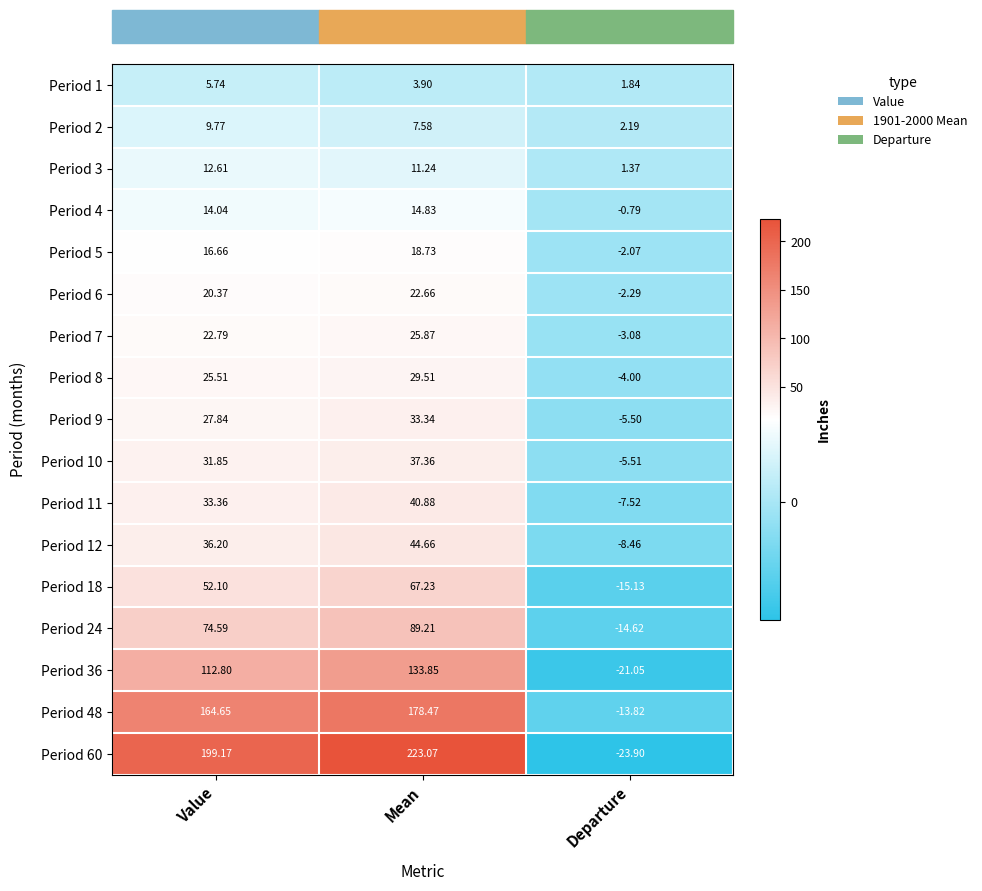

List the labels in order of Period 12 value, largest first.

Mean, Value, Departure